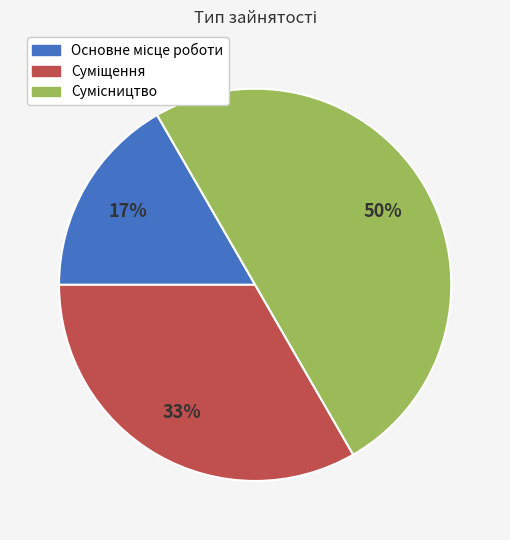

To the nearest percent, what is the difference between the largest and smallest slice percentages?

33%